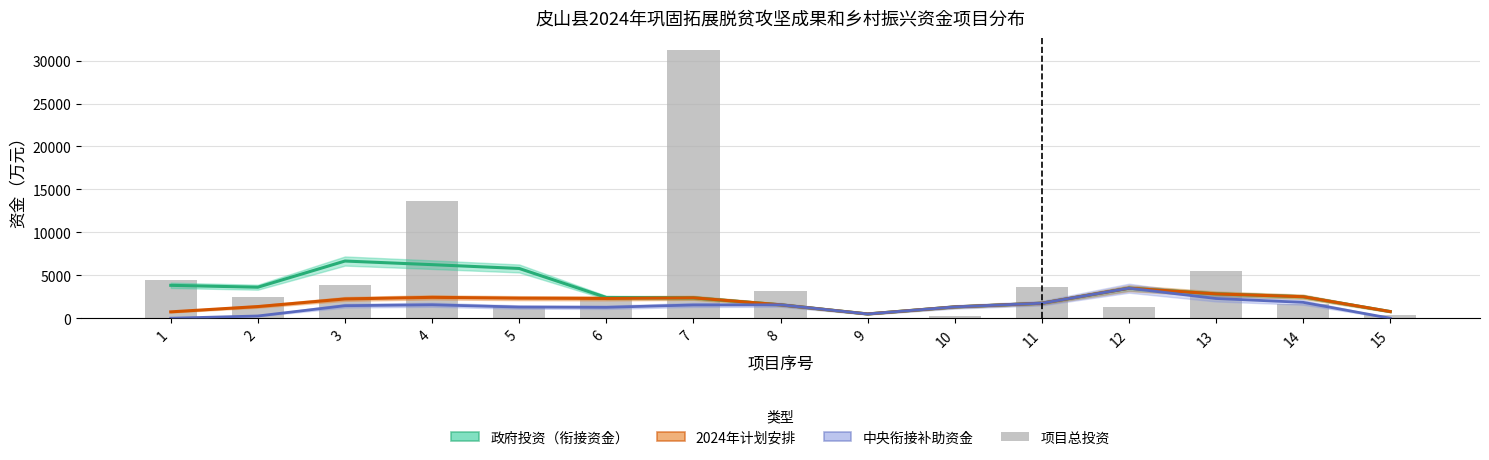

Does the chart contain any negative values?

No